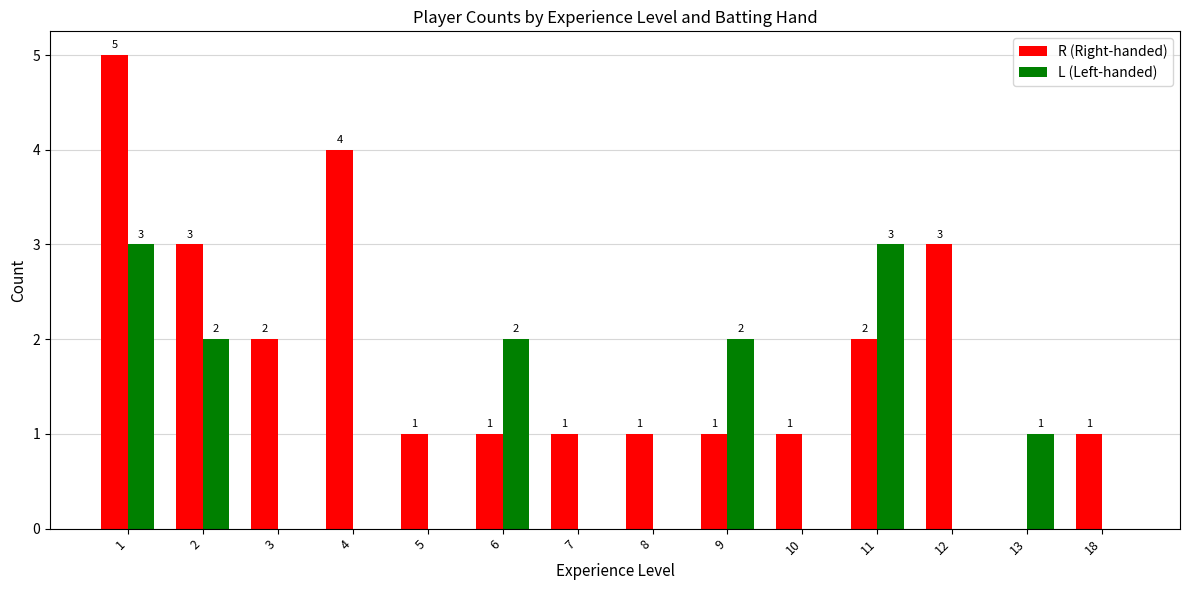

The value of R (Right-handed) at 12 is 3. True or false?

True